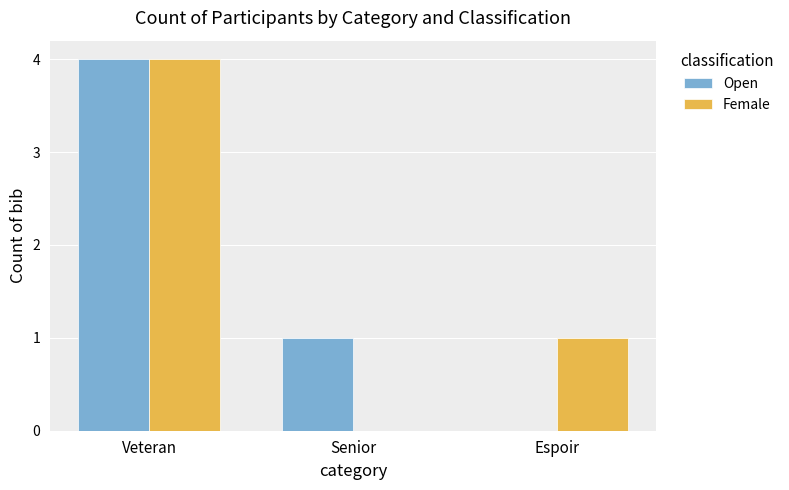

Reading left to right, what are all the values shown in this chart?

Open: Veteran=4	Senior=1	Espoir=0
Female: Veteran=4	Senior=0	Espoir=1